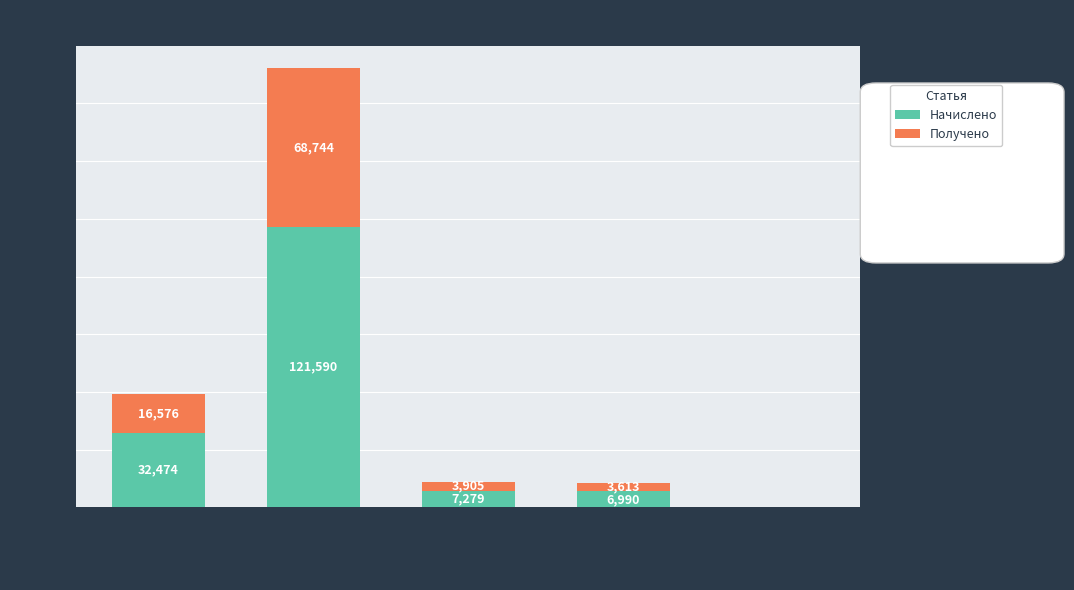

At which category is the sum across all series the highest?

за отопление